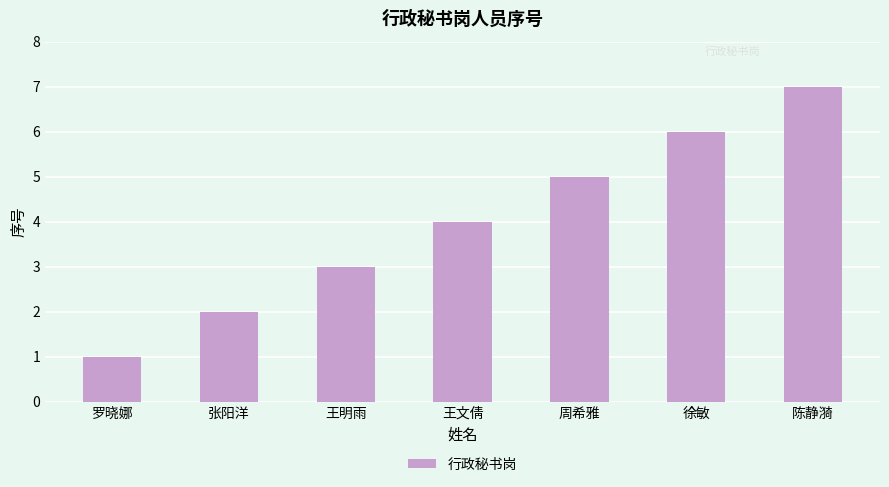

Reading right to left, extract all data points from this chart.

7	6	5	4	3	2	1